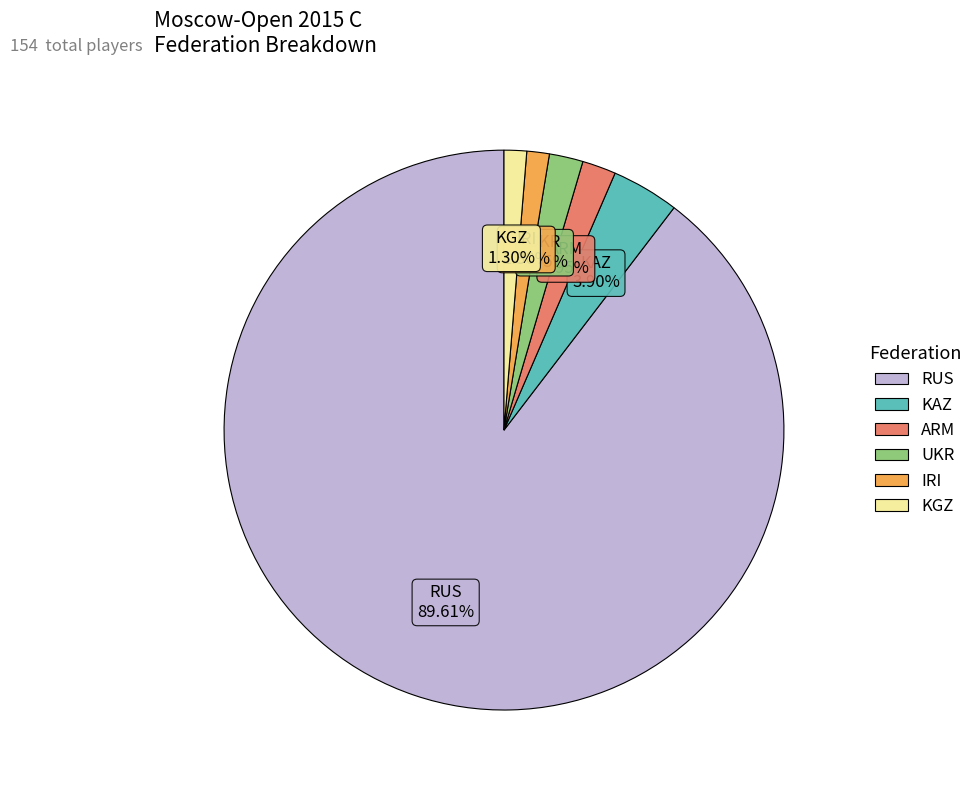

Is there any slice that represents more than half of the pie?

Yes